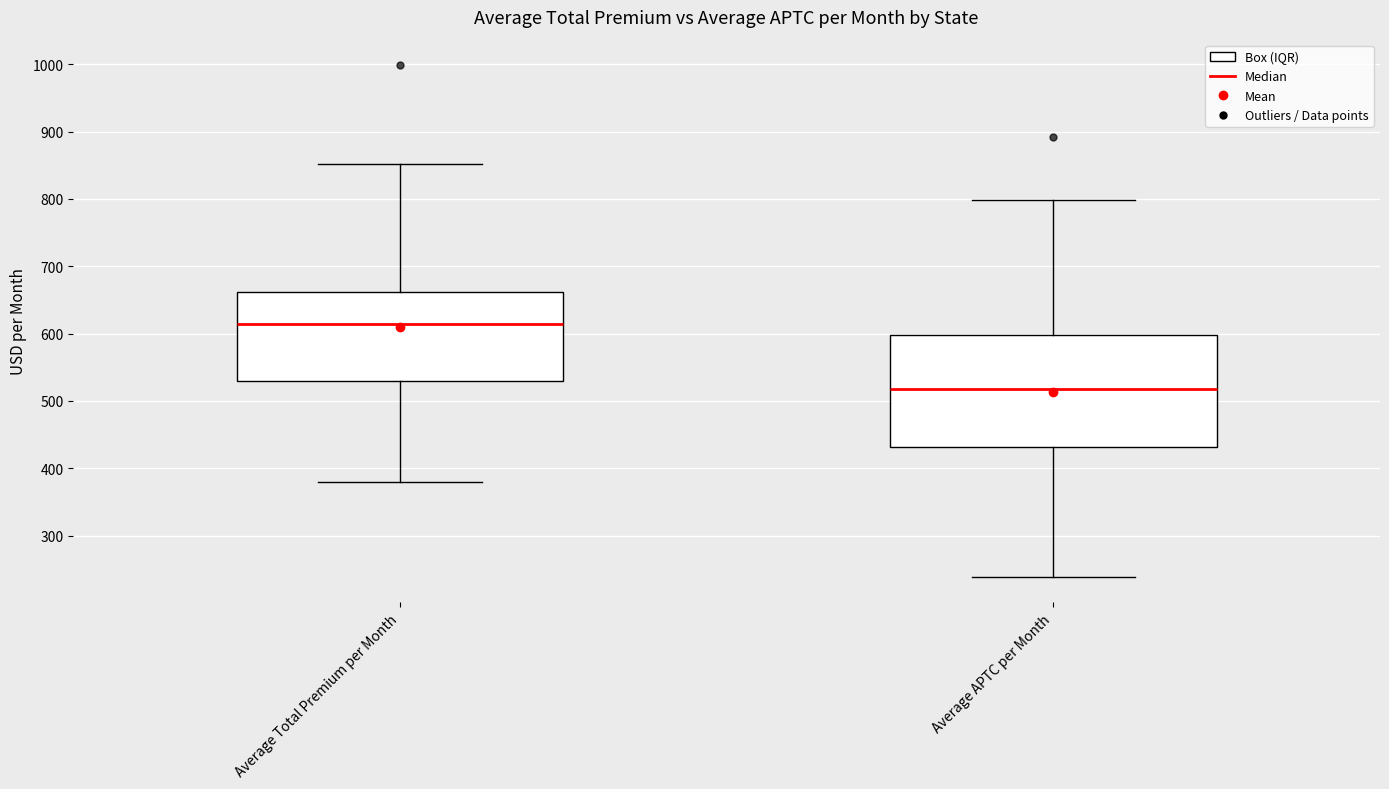

Which box has the highest median line?

Average Total Premium per Month